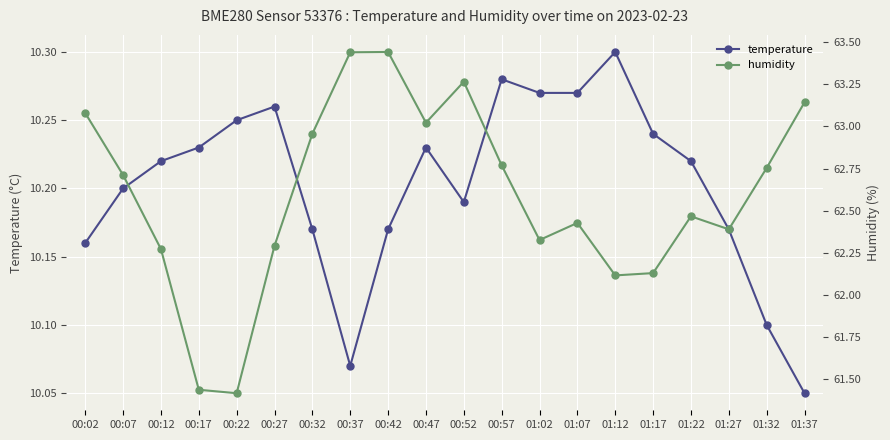

How many lines are shown in the chart?

2